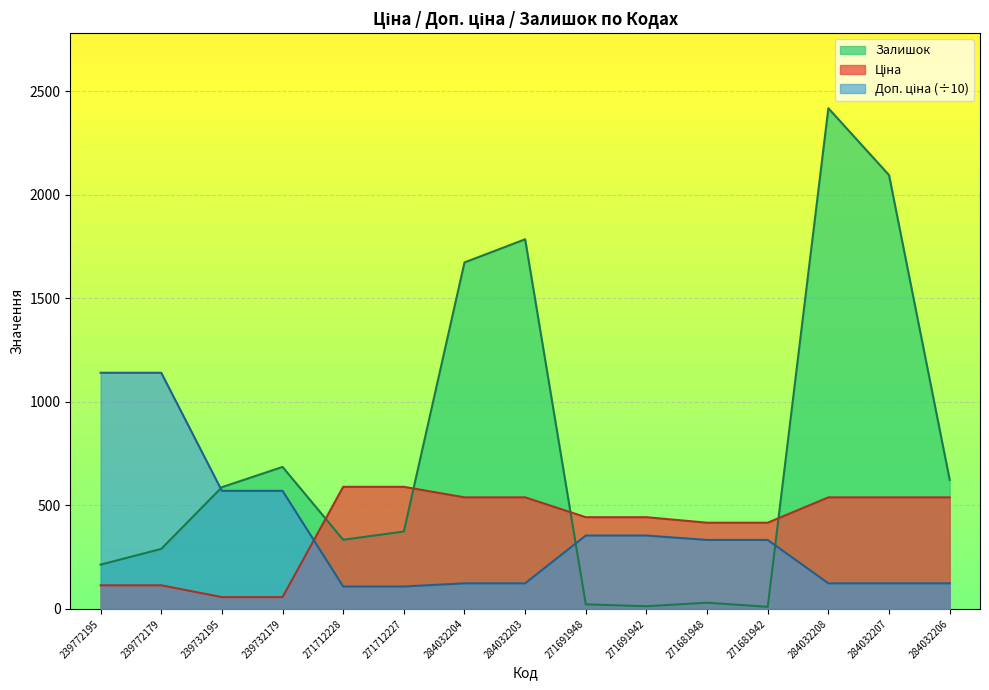

What is the label of the 10th point from the right?

271712227